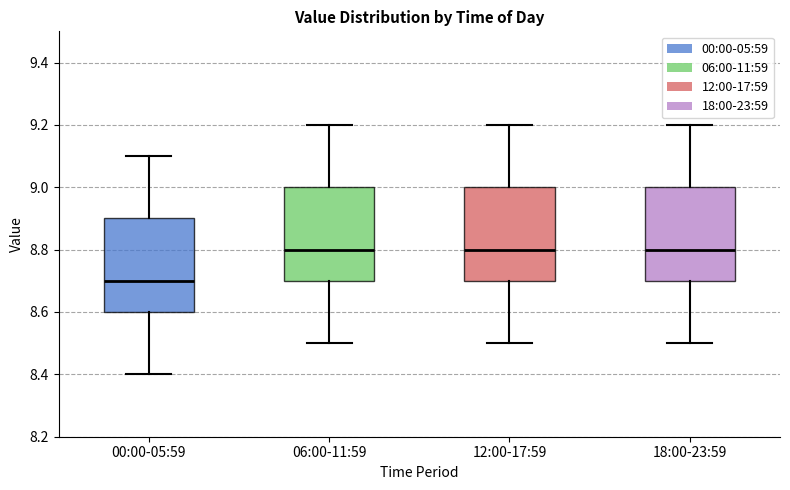

Reading left to right, read every box against the y-axis: the position of its median line, the range the box covers, and the ends of its whiskers. The values are not printed on the chart, so give them approximately, as read against the axis.

00:00-05:59: median 8.7, box 8.6 to 8.9, whiskers 8.4 to 9.1
06:00-11:59: median 8.8, box 8.7 to 9.0, whiskers 8.5 to 9.2
12:00-17:59: median 8.8, box 8.7 to 9.0, whiskers 8.5 to 9.2
18:00-23:59: median 8.8, box 8.7 to 9.0, whiskers 8.5 to 9.2